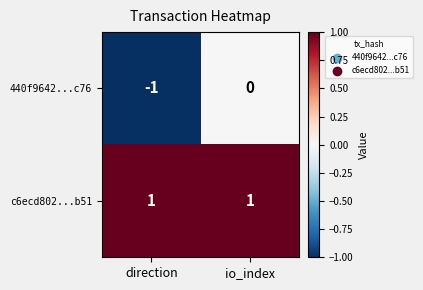

At which label is 440f9642...c76 closest to 0?

io_index